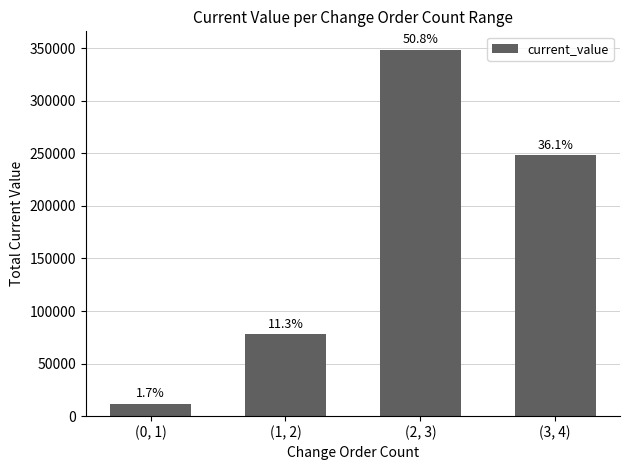

Are the bars grouped side by side (vs. stacked)?

No